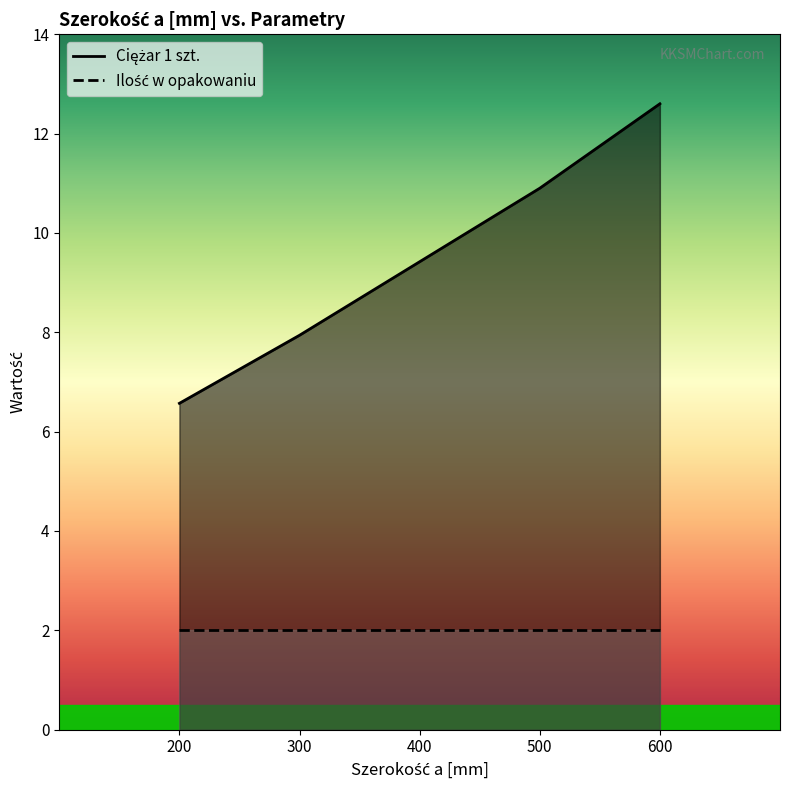

Rank the categories by value from lowest to highest.

200, 300, 400, 500, 600